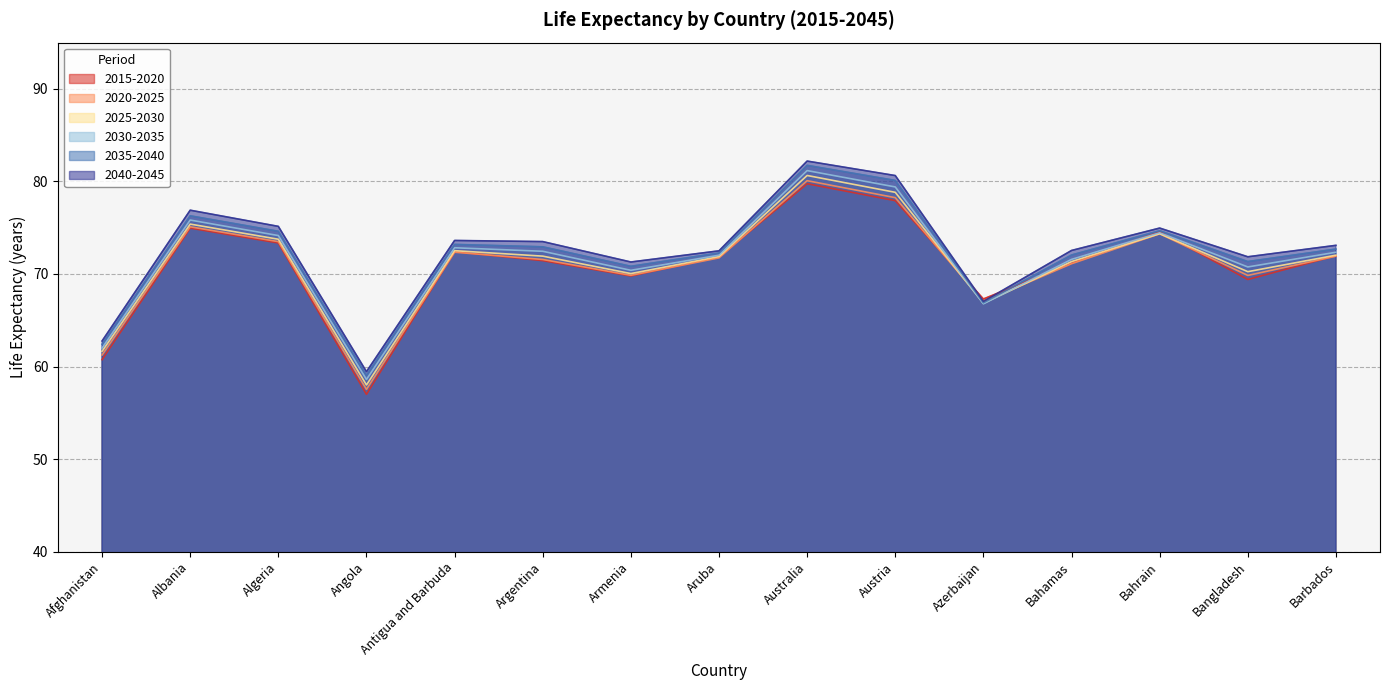

How many lines are shown in the chart?

6